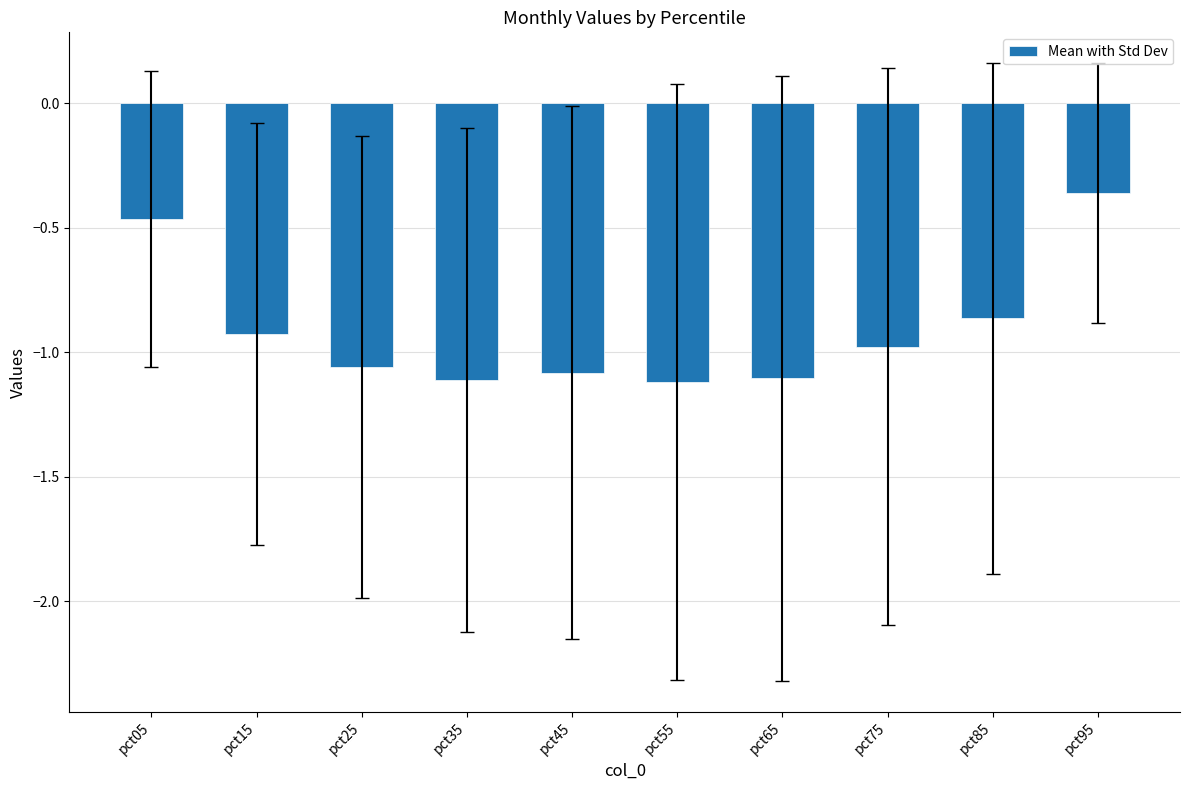

How many bars are there in total?

10